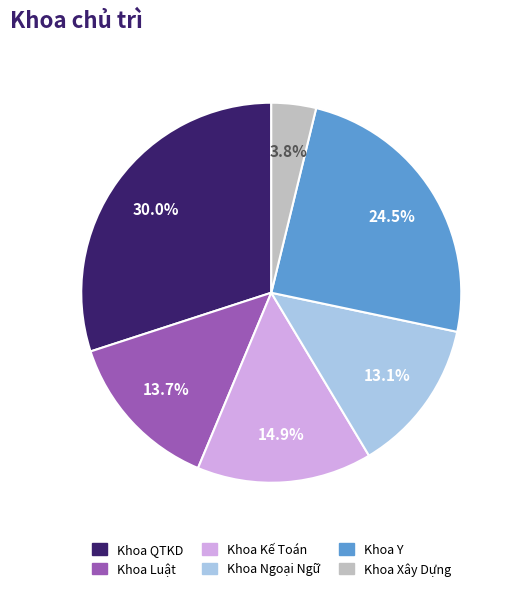

Is there a majority slice in this chart?

No